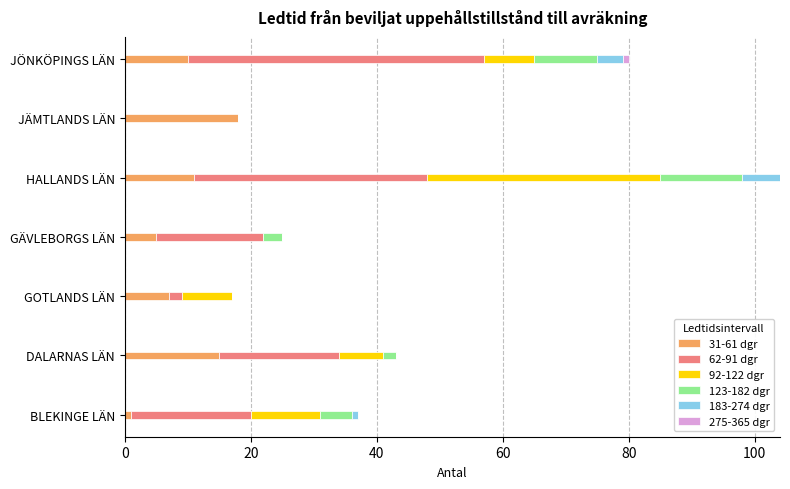

True or false: 31-61 dgr has a value of 17 at HALLANDS LÄN.

False